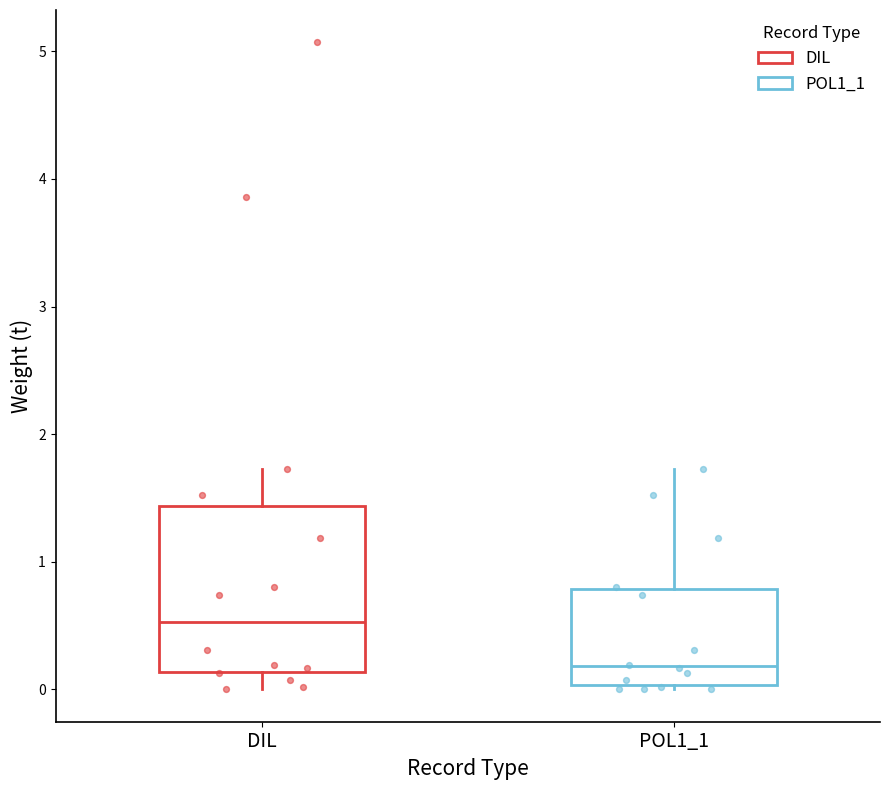

Reading left to right, transcribe this box plot: for each box, give where its median line is, the range the box spans, and where its two whiskers end, as read against the y-axis. The values are not printed on the chart, so give them approximately, as read against the axis.

DIL: median 0.5, box 0.1 to 1.4, whiskers 0.0 to 1.7
POL1_1: median 0.2, box 0.0 to 0.8, whiskers 0.0 (just below the box's lower edge) to 1.7